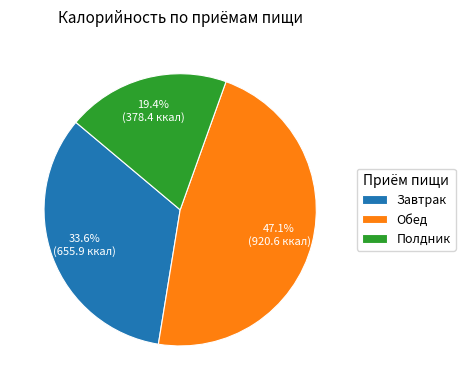

How many slices are in this pie chart?

3